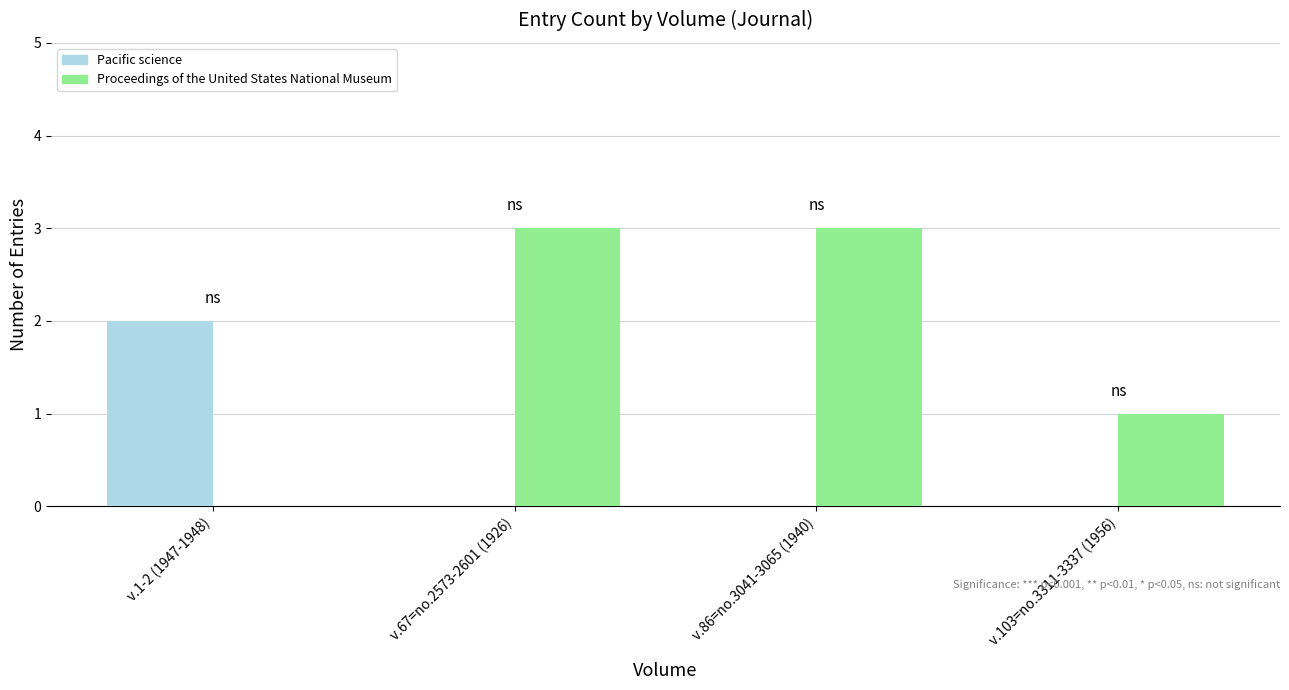

What is the spread (max minus min) of values at v.103=no.3311-3337 (1956)?

1